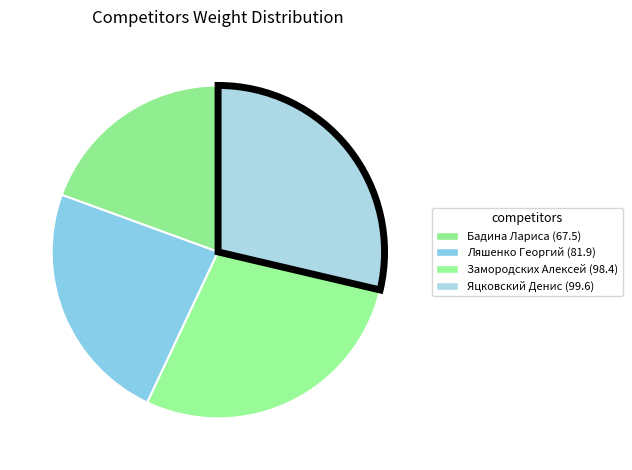

True or false: Ляшенко Георгий (81.9) accounts for 16% of the total.

False